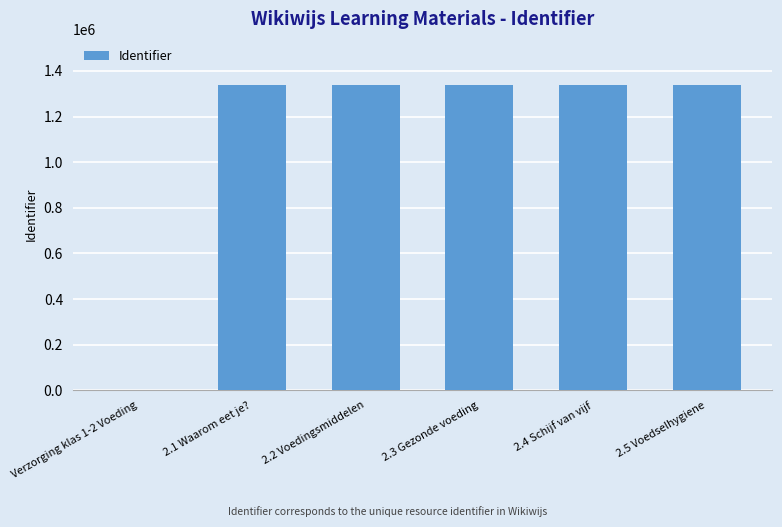

What is the ratio of the value at 2.4 Schijf van vijf to the value at 2.3 Gezonde voeding?

1.0